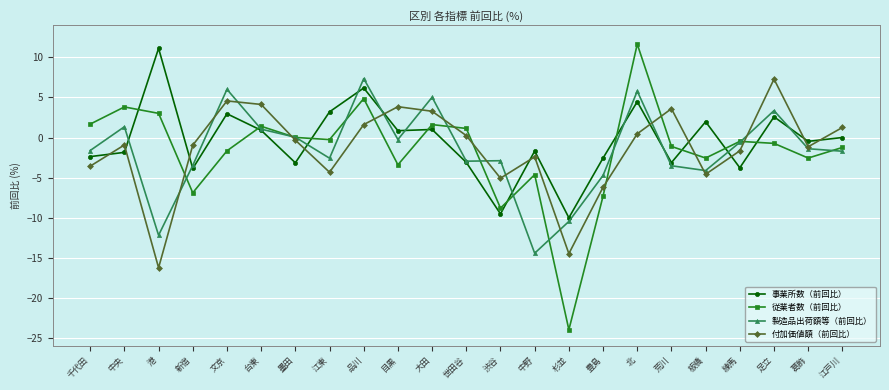

The value of 事業所数（前回比） at 荒川 is -3.1. True or false?

True